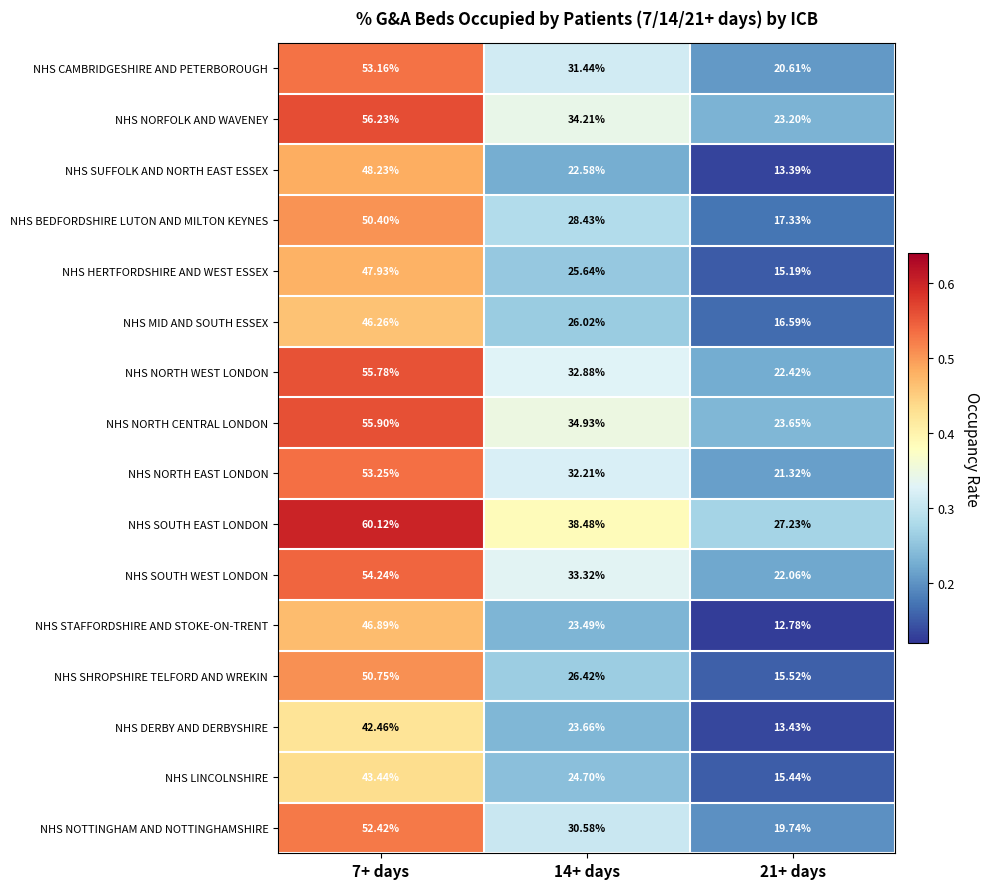

Which label corresponds to the largest value in the chart?

7+ days